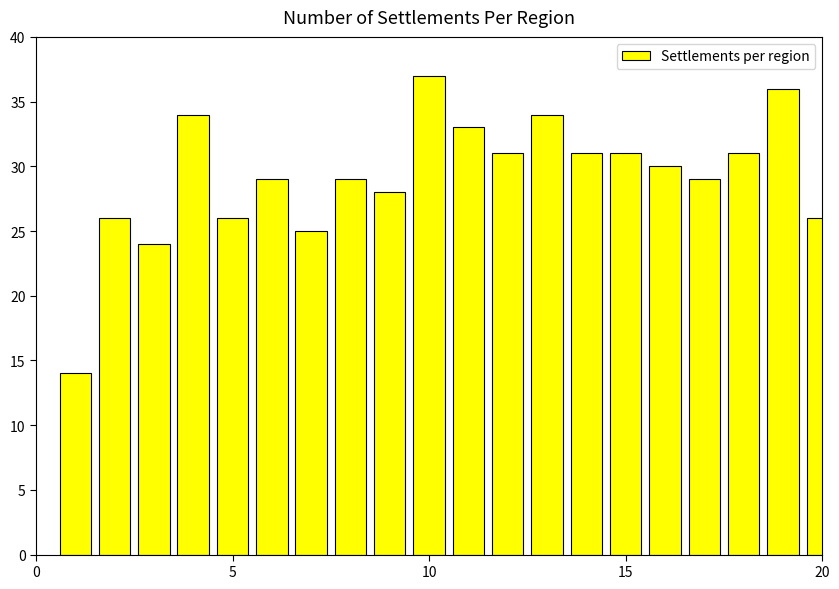

Count the number of categories in the chart.

20